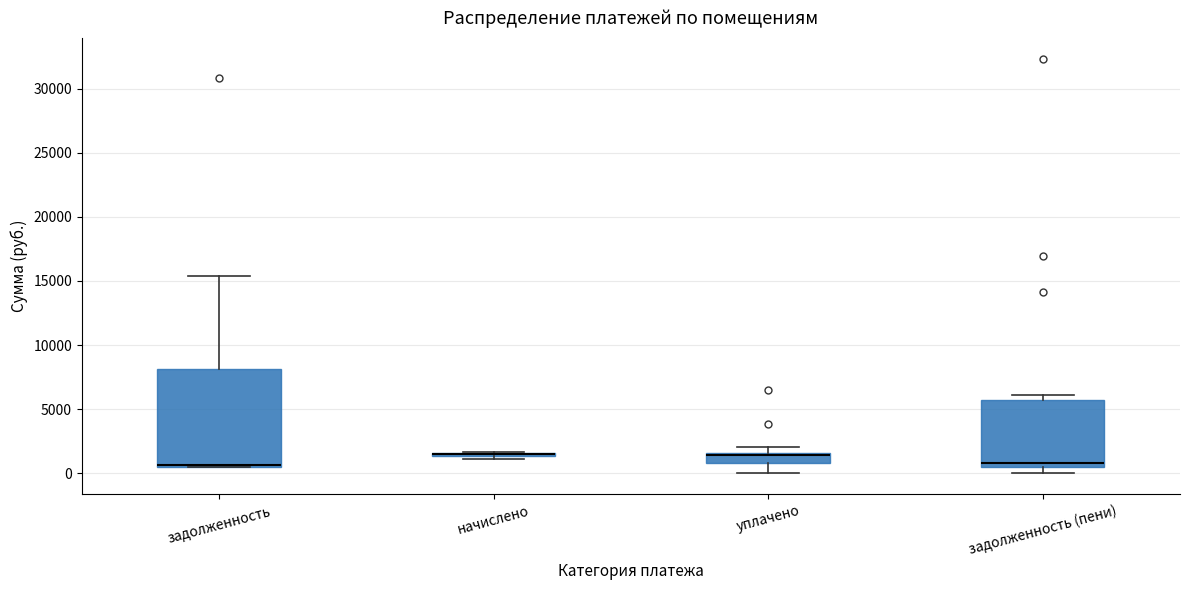

Reading left to right, transcribe this box plot: for each box, give where its median line is, the range the box spans, and where its two whiskers end, as read against the y-axis. The values are not printed on the chart, so give them approximately, as read against the axis.

задолженность: median 500 (drawn on the box's lower edge), box 500 to 8000, whiskers 500 to 15500
начислено: box collapsed to a line at 1500, whiskers 1000 to 1500
уплачено: median 1500 (just below the box's upper edge), box 1000 to 1500, whiskers 0 to 2000
задолженность (пени): median 1000, box 500 to 6000, whiskers 0 to 6000 (just above the box's upper edge)